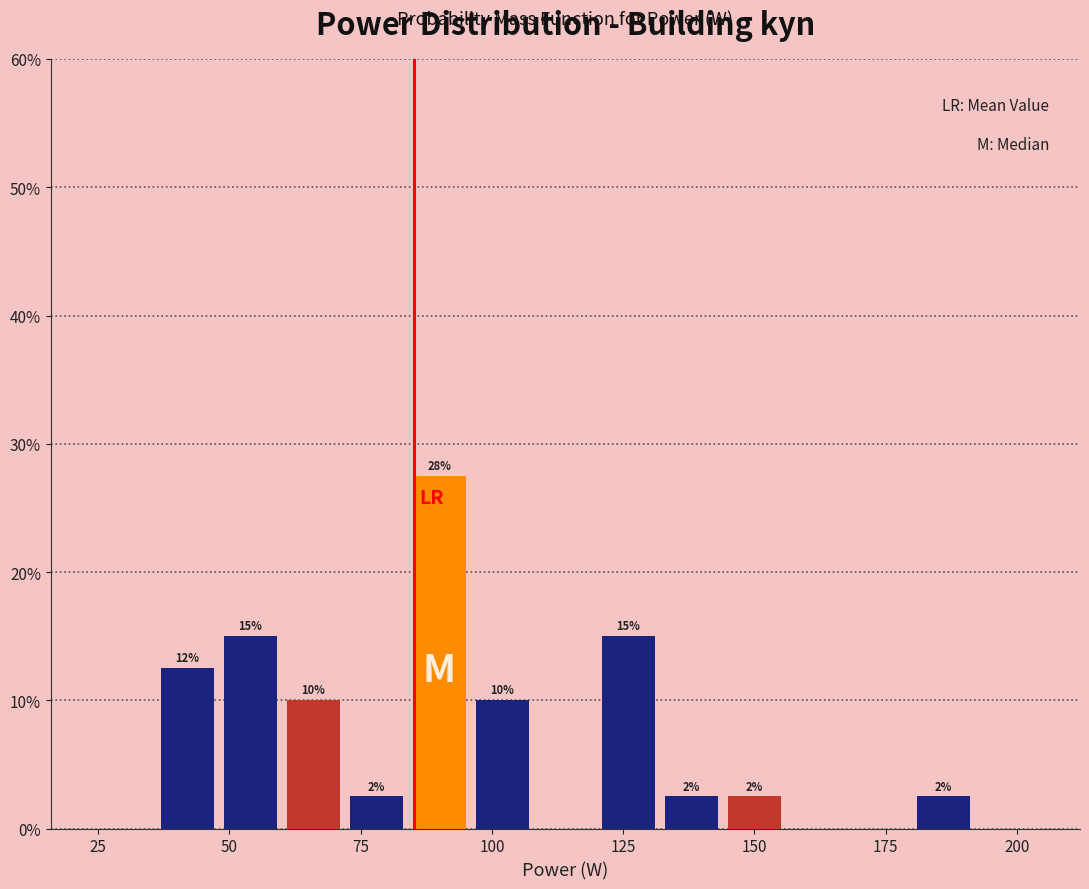

Read against the x-axis, roughly where is the centre of the tallest bar?

90